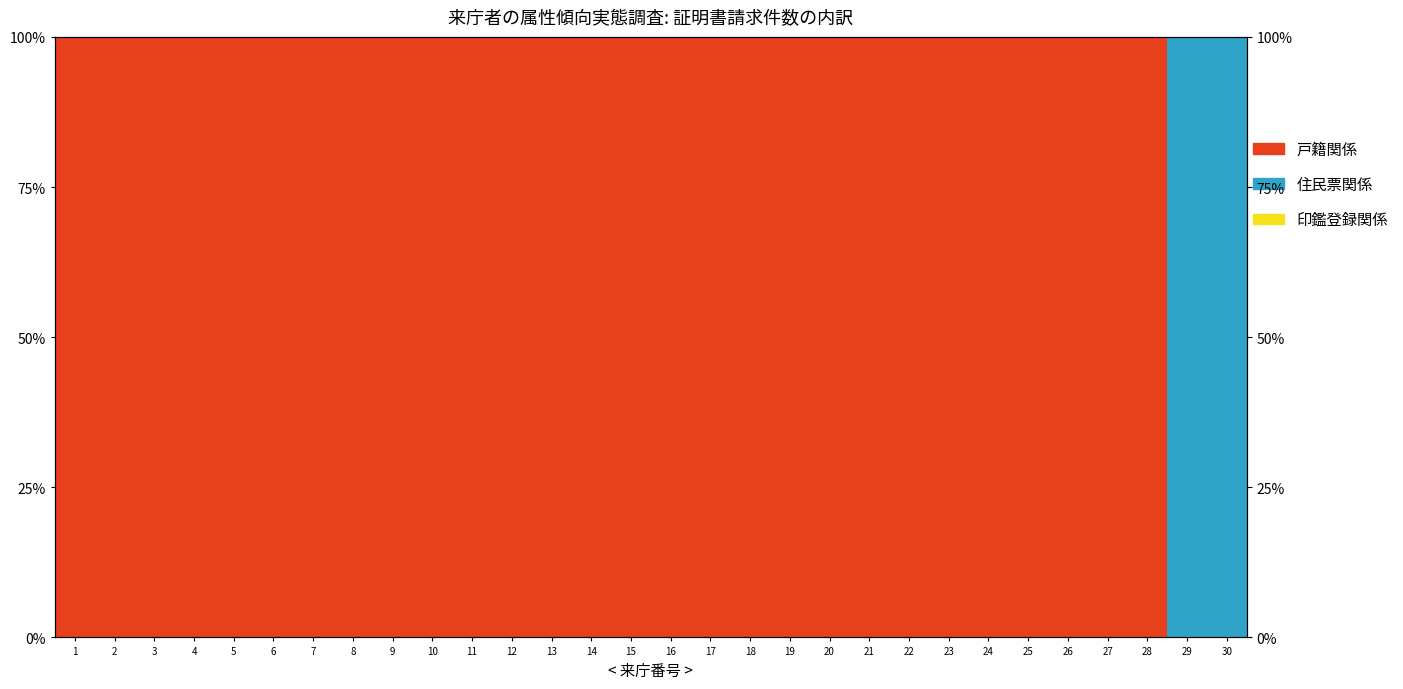

Reading left to right, list all the values displayed in this chart.

戸籍関係: 1=100	2=100	3=100	4=100	5=100	6=100	7=100	8=100	9=100	10=100	11=100	12=100	13=100	14=100	15=100	16=100	17=100	18=100	19=100	20=100	21=100	22=100	23=100	24=100	25=100	26=100	27=100	28=100	29=0	30=0
住民票関係: 1=0	2=0	3=0	4=0	5=0	6=0	7=0	8=0	9=0	10=0	11=0	12=0	13=0	14=0	15=0	16=0	17=0	18=0	19=0	20=0	21=0	22=0	23=0	24=0	25=0	26=0	27=0	28=0	29=100	30=100
印鑑登録関係: 1=0	2=0	3=0	4=0	5=0	6=0	7=0	8=0	9=0	10=0	11=0	12=0	13=0	14=0	15=0	16=0	17=0	18=0	19=0	20=0	21=0	22=0	23=0	24=0	25=0	26=0	27=0	28=0	29=0	30=0